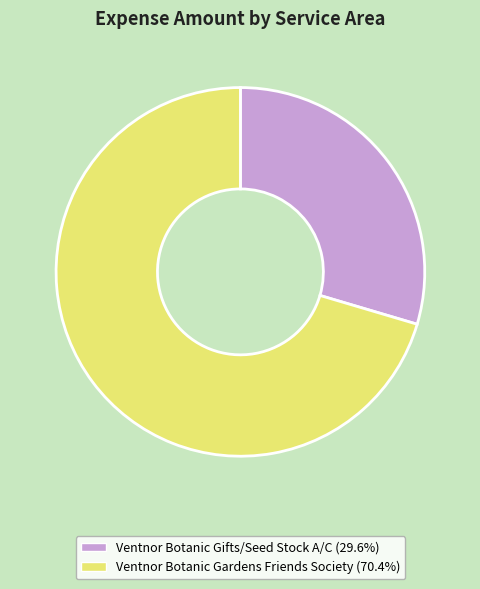

Which category has the biggest portion of the pie?

Ventnor Botanic Gardens Friends Society